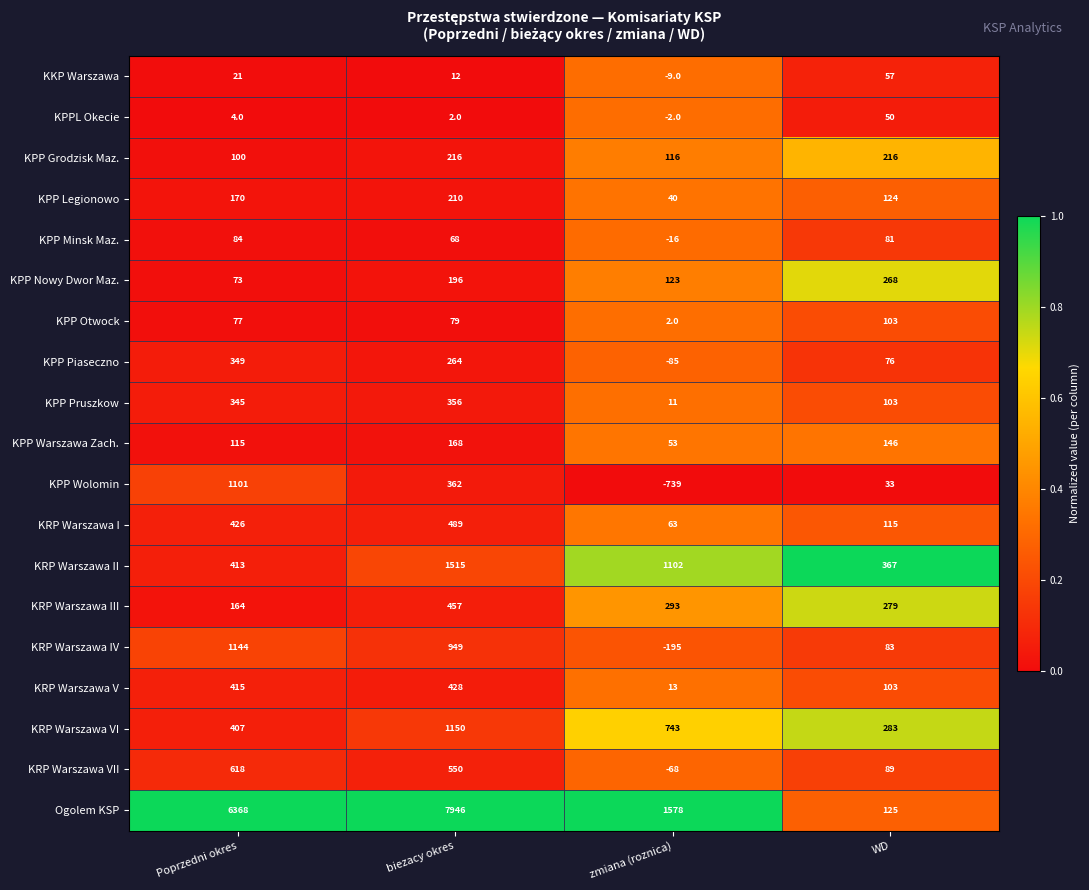

Which series changed the most between biezacy okres and zmiana (roznica)?

Ogolem KSP